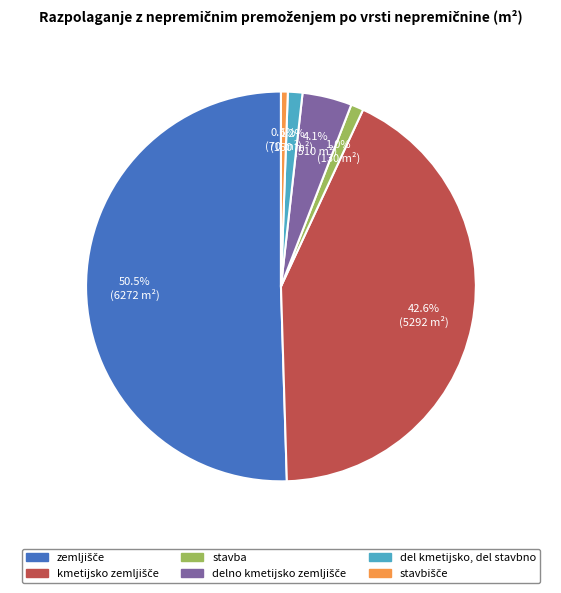

To the nearest percent, what percentage of the pie is del kmetijsko, del stavbno?

1%